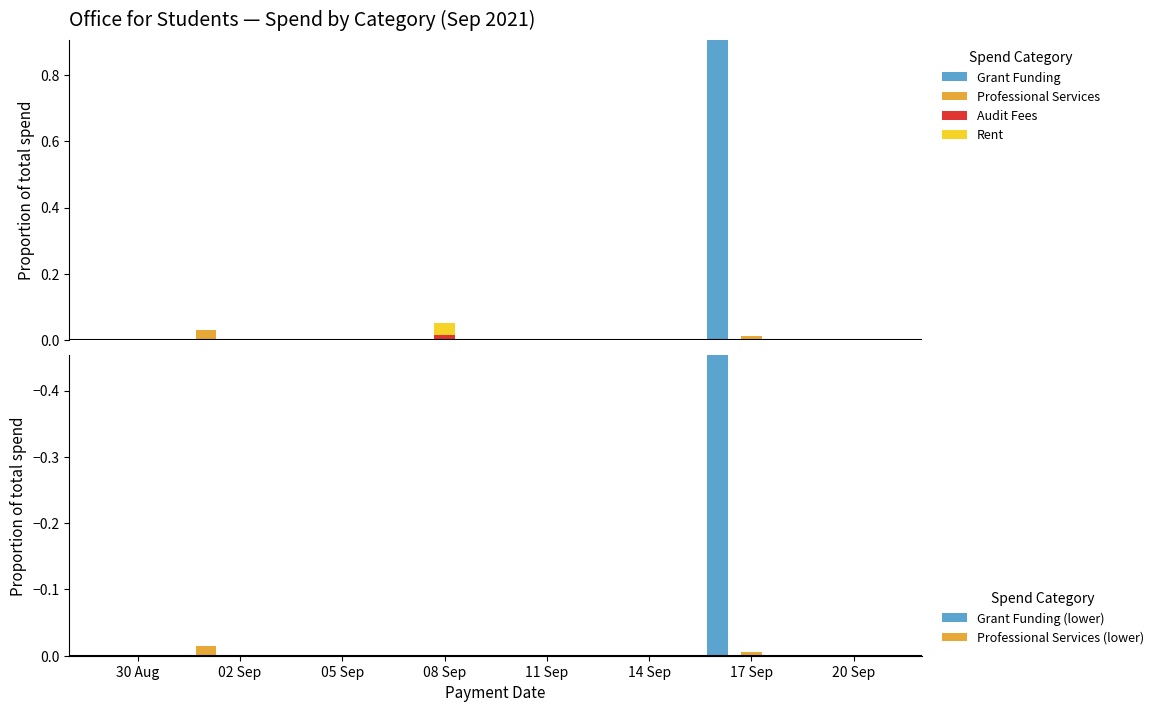

What is the maximum value shown in the chart?

0.9